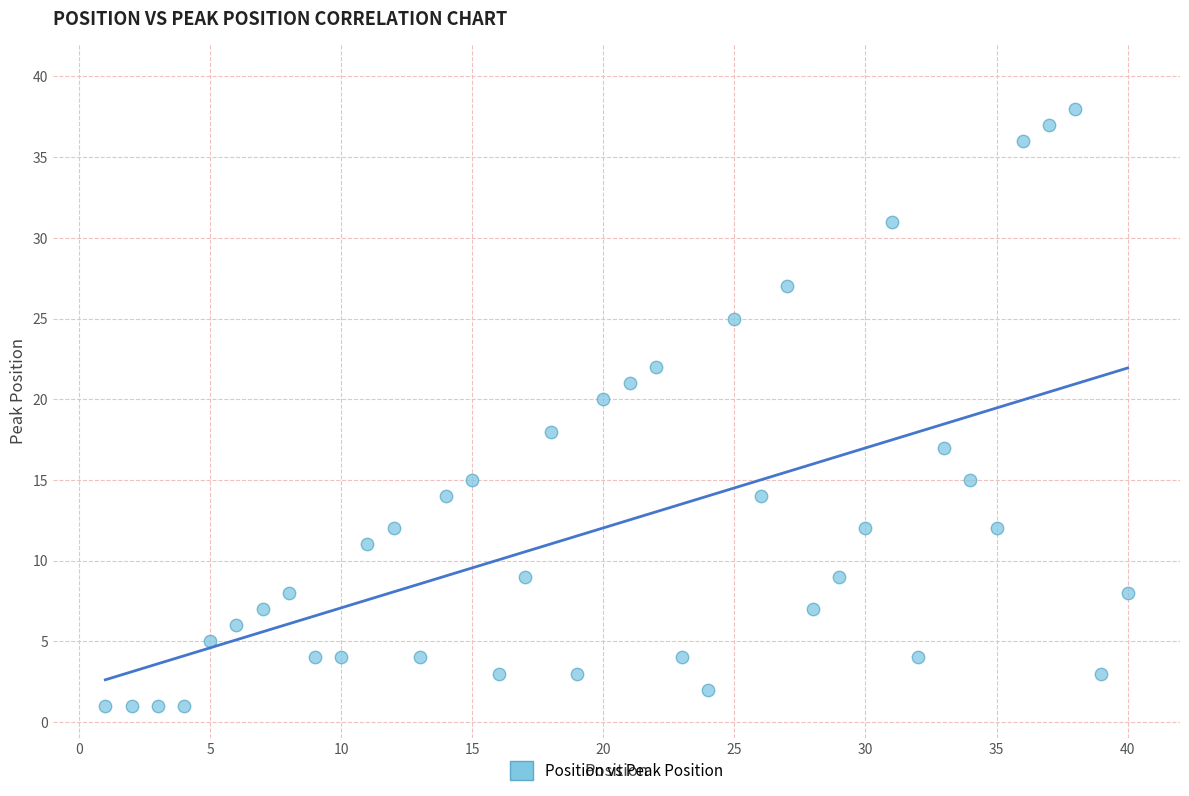

What is the range of Y values (max minus min)?

37